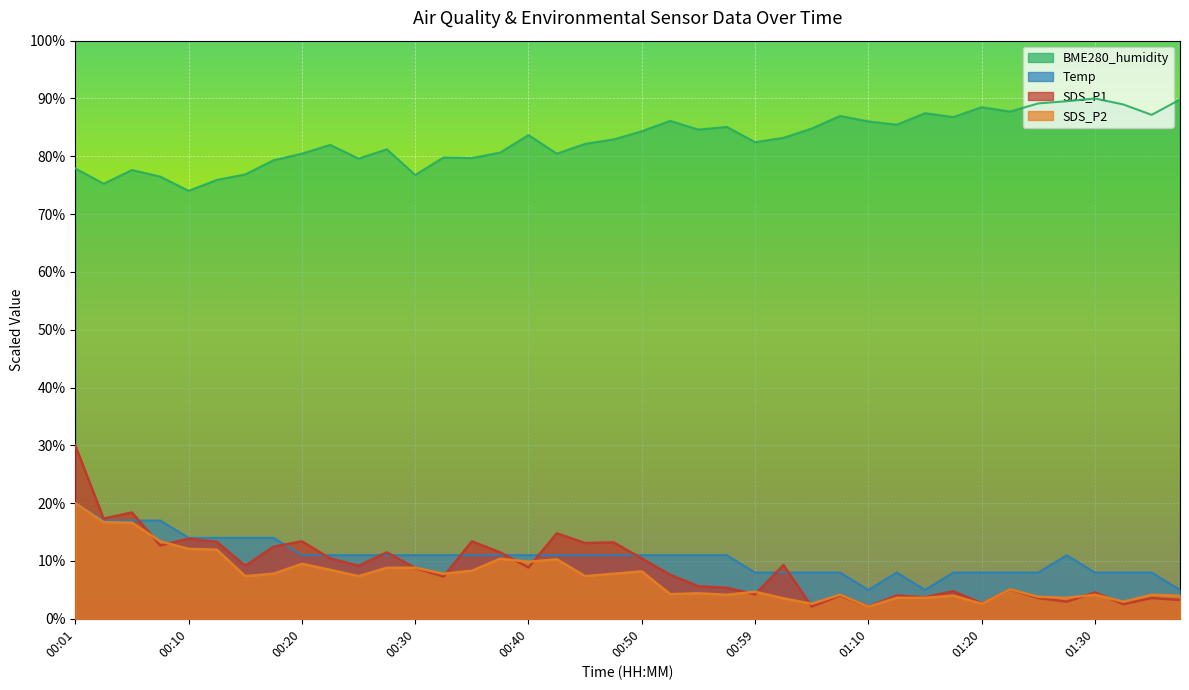

What is the difference between the highest and lowest values at 01:07?

83.0